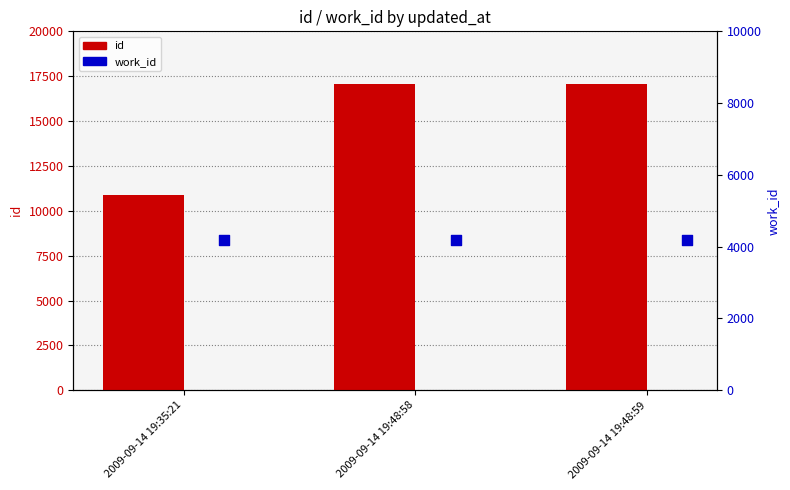

Which series has the widest spread of Y values?

id